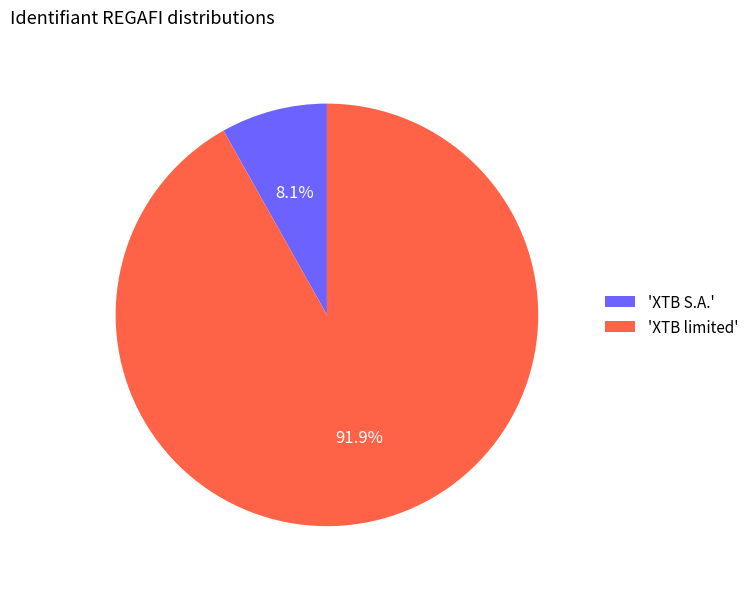

Approximately how many times larger is the value at 'XTB limited' compared to 'XTB S.A.'?

11.3